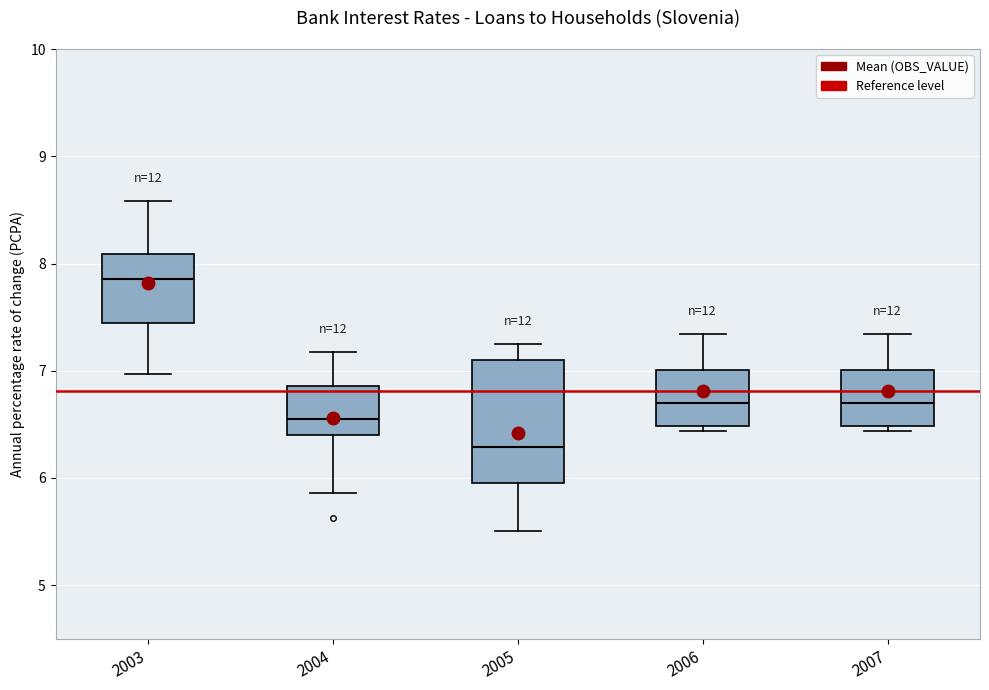

Where does the upper whisker of the box at x = 2006 end on the y-axis? The values are not printed on the chart, so give them approximately, as read against the axis.

7.3